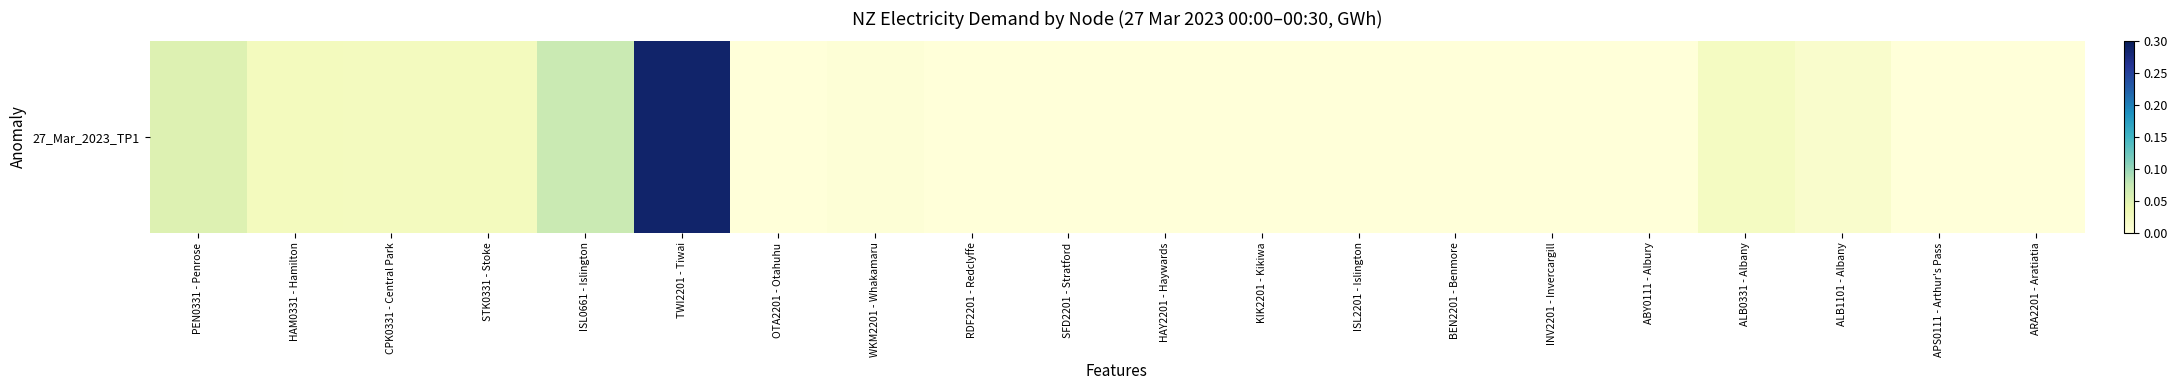

Which label corresponds to the smallest value in the chart?

OTA2201 - Otahuhu